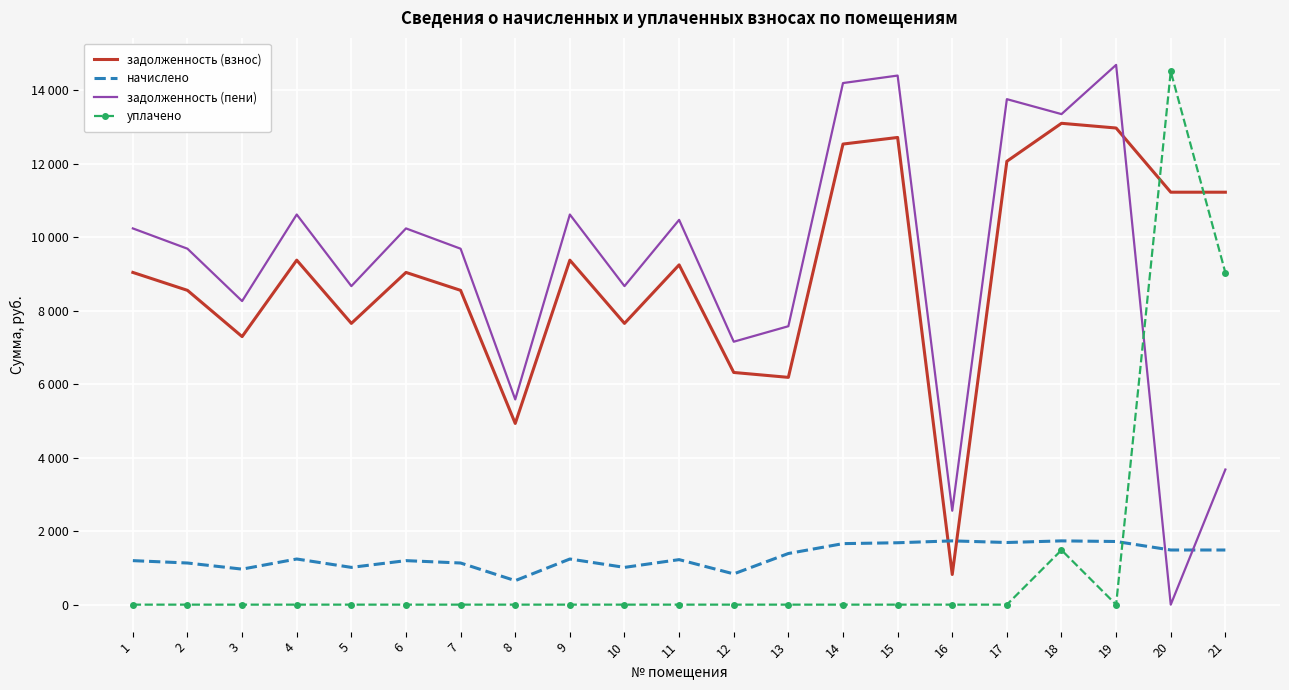

Reading left to right, what are all the values shown in this chart?

задолженность (взнос): 9039.4	8551.4	7293.1	9373.2	7652.6	9039.4	8551.4	4930.6	9373.2	7652.6	9244.8	6317.3	6184.1	12531.8	12711.6	820.4	12063.0	13096.8	12968.4	11222.2	11222.2
начислено: 1197.5	1132.9	966.2	1241.8	1013.8	1197.5	1132.9	653.2	1241.8	1013.8	1224.7	836.9	1391.4	1660.2	1684.0	1735.0	1690.8	1735.0	1718.0	1486.7	1486.7
задолженность (пени): 10236.8	9684.3	8259.3	10615.0	8666.5	10236.8	9684.3	5583.7	10615.0	8666.5	10469.5	7154.2	7575.5	14192.0	14395.6	2555.4	13753.8	13346.8	14686.4	0.0	3676.5
уплачено: 0.0	0.0	0.0	0.0	0.0	0.0	0.0	0.0	0.0	0.0	0.0	0.0	0.0	0.0	0.0	0.0	0.0	1485.0	0.0	14508.4	9032.4